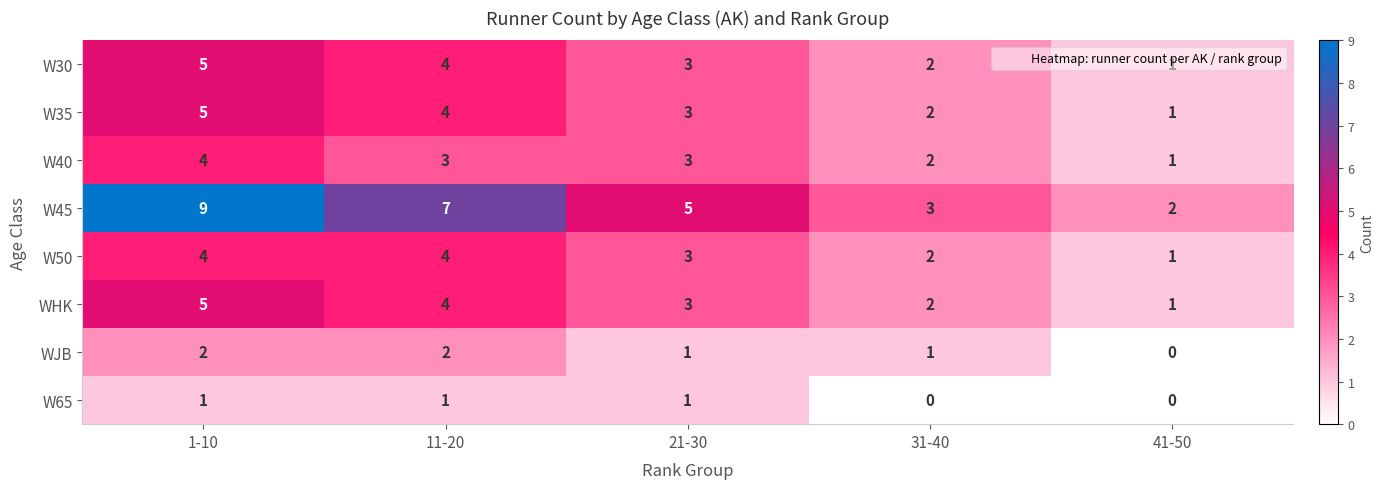

At which category does the chart reach its peak across all series?

1-10